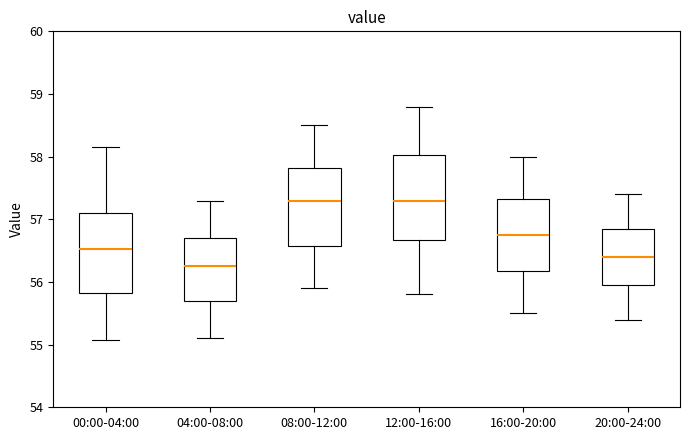

Reading left to right, read every box against the y-axis: the position of its median line, the range the box covers, and the ends of its whiskers. The values are not printed on the chart, so give them approximately, as read against the axis.

00:00-04:00: median 56.5, box 55.8 to 57.1, whiskers 55.1 to 58.2
04:00-08:00: median 56.3, box 55.7 to 56.7, whiskers 55.1 to 57.3
08:00-12:00: median 57.3, box 56.6 to 57.8, whiskers 55.9 to 58.5
12:00-16:00: median 57.3, box 56.7 to 58.0, whiskers 55.8 to 58.8
16:00-20:00: median 56.8, box 56.2 to 57.3, whiskers 55.5 to 58.0
20:00-24:00: median 56.4, box 56.0 to 56.9, whiskers 55.4 to 57.4